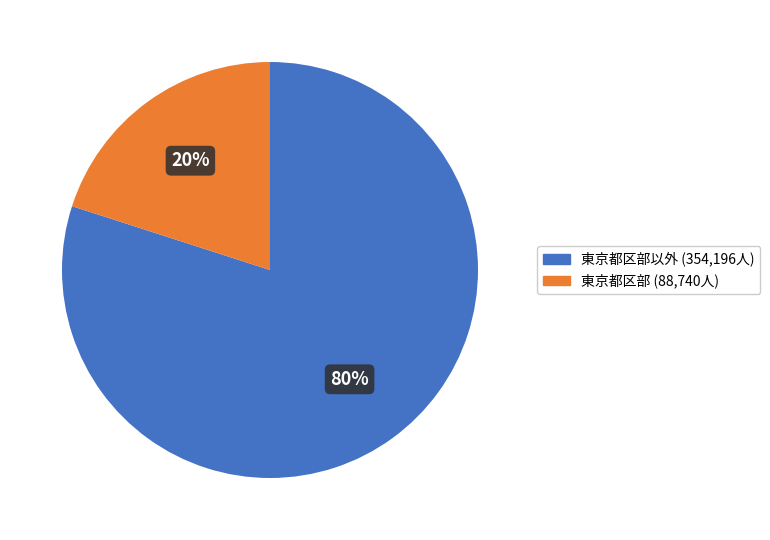

To the nearest percent, what percentage of the pie is 東京都区部以外 (354,196人)?

80%